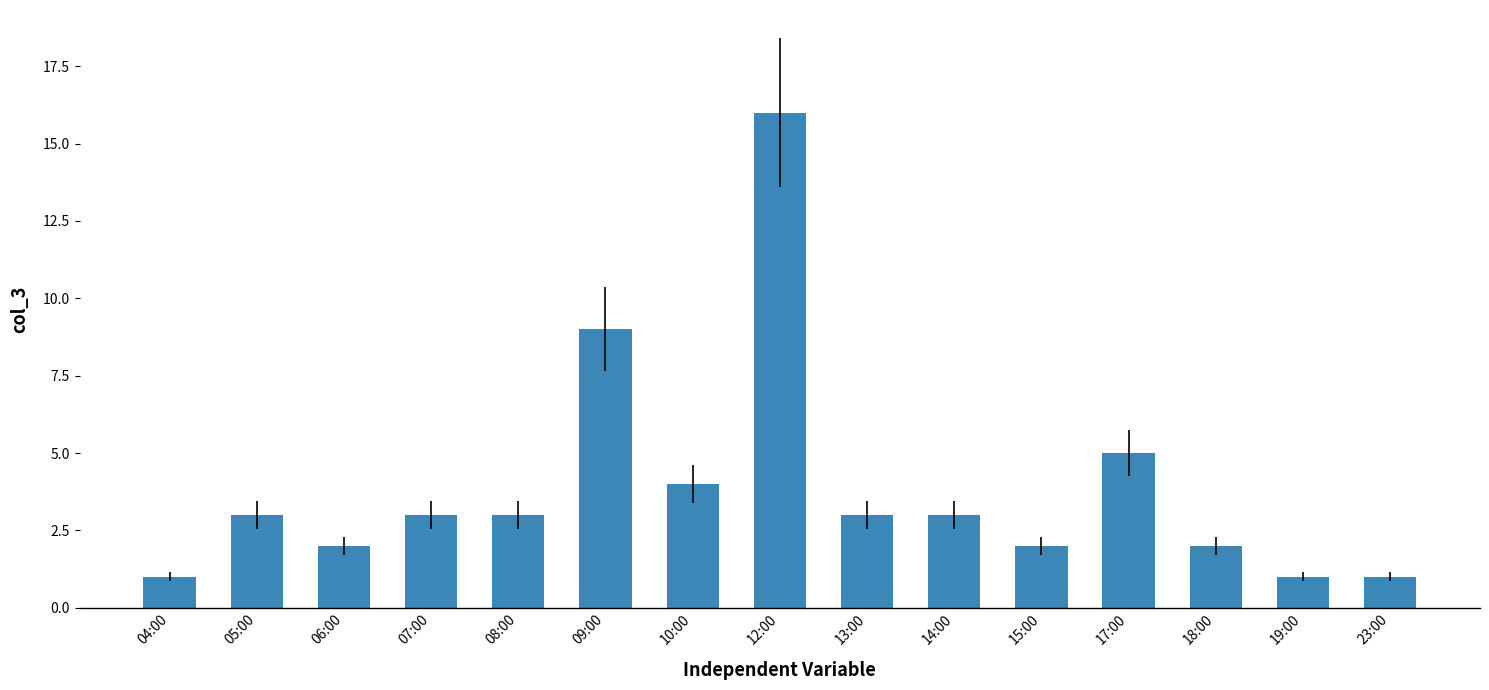

Where is the data nearest to the value 8?

09:00